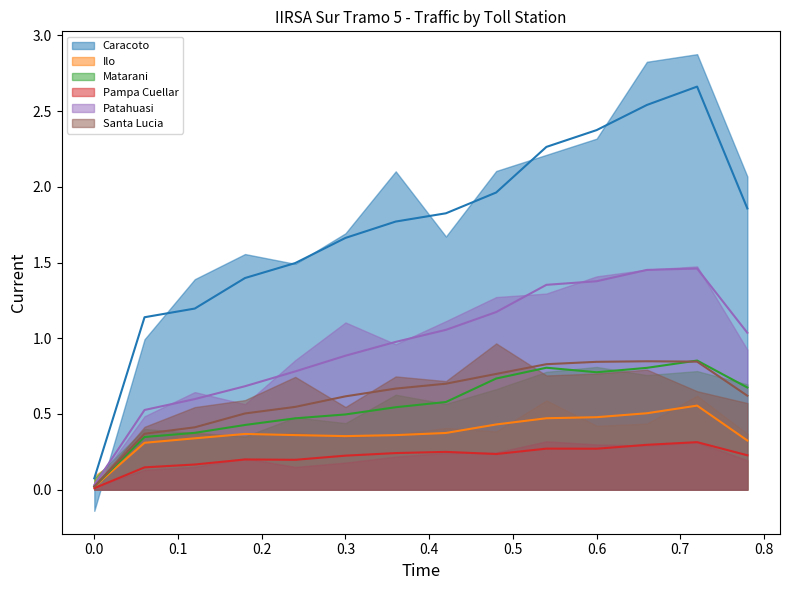

At how many categories does at least one series exceed 1?

13